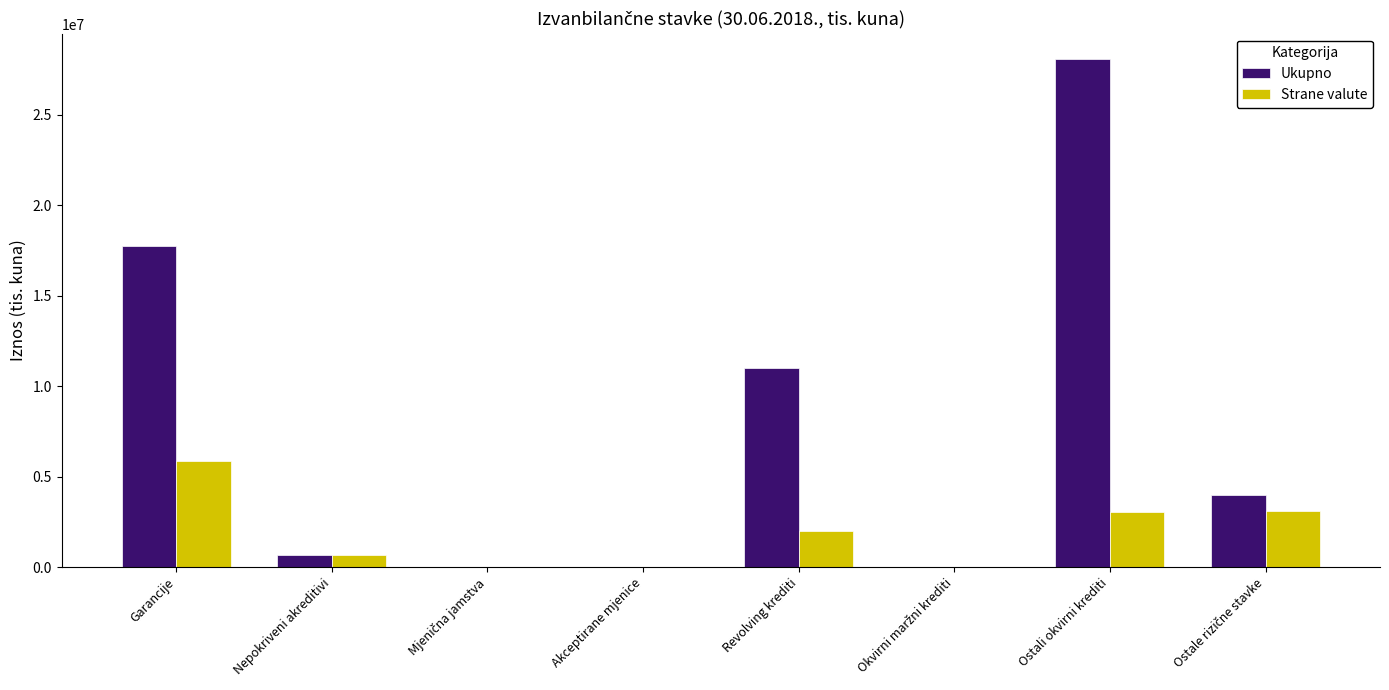

Where is Ukupno nearest to the value 14043167?

Revolving krediti